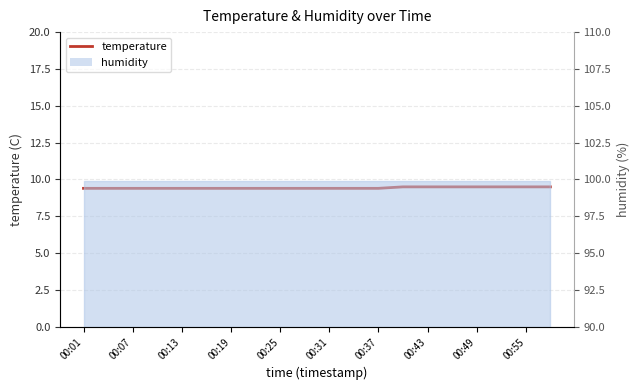

Is it true that the value at 00:43 is 5.8?

False